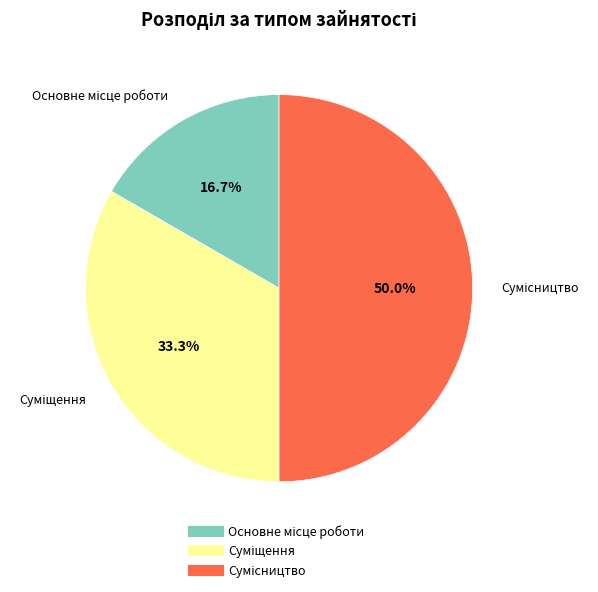

Count the number of slices in the pie.

3